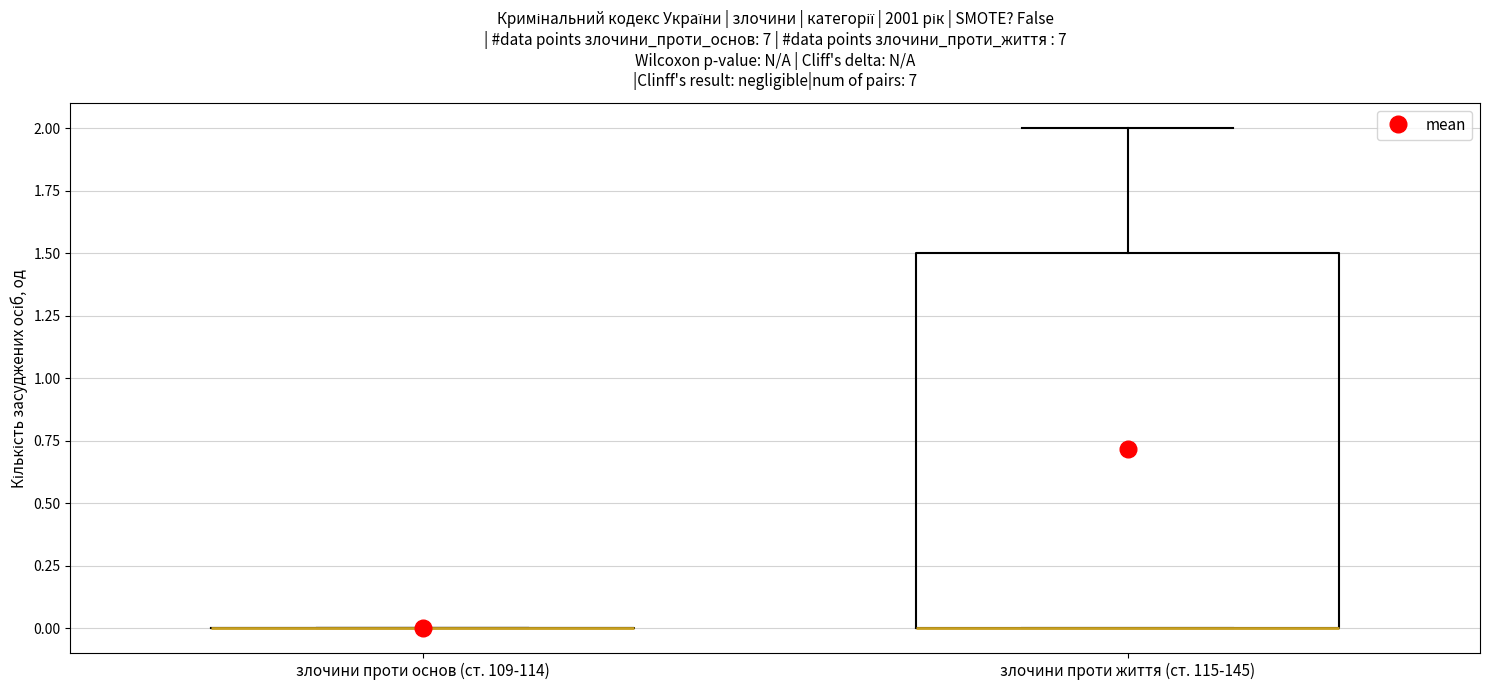

Reading left to right, read every box against the y-axis: the position of its median line, the range the box covers, and the ends of its whiskers. The values are not printed on the chart, so give them approximately, as read against the axis.

злочини проти основ (ст. 109-114): box collapsed to a line at 0.0, whiskers 0.0 to 0.0
злочини проти життя (ст. 115-145): median 0.0 (drawn on the box's lower edge), box 0.0 to 1.5, whiskers 0.0 to 2.0